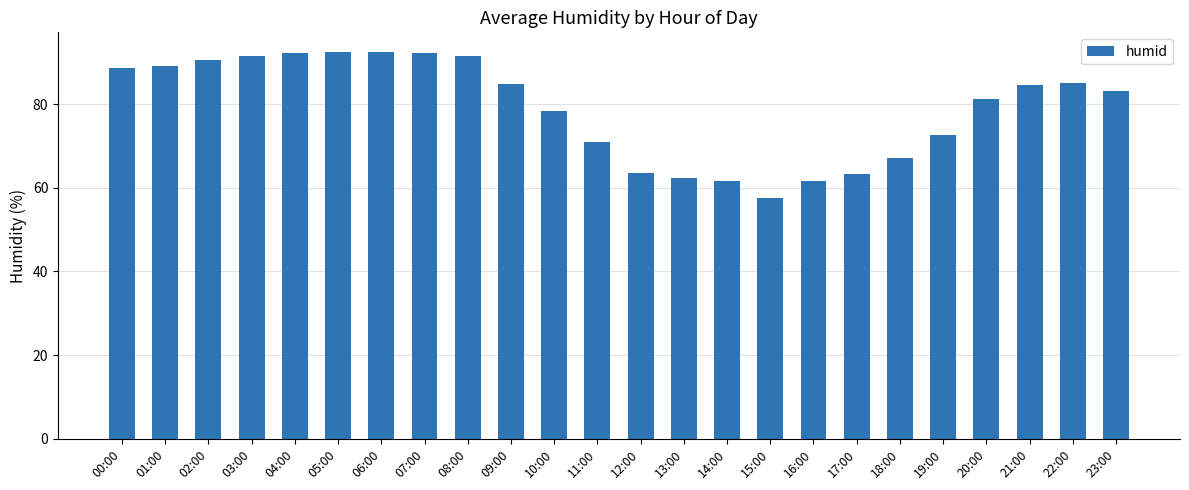

The value at 23:00 is 28.2. True or false?

False